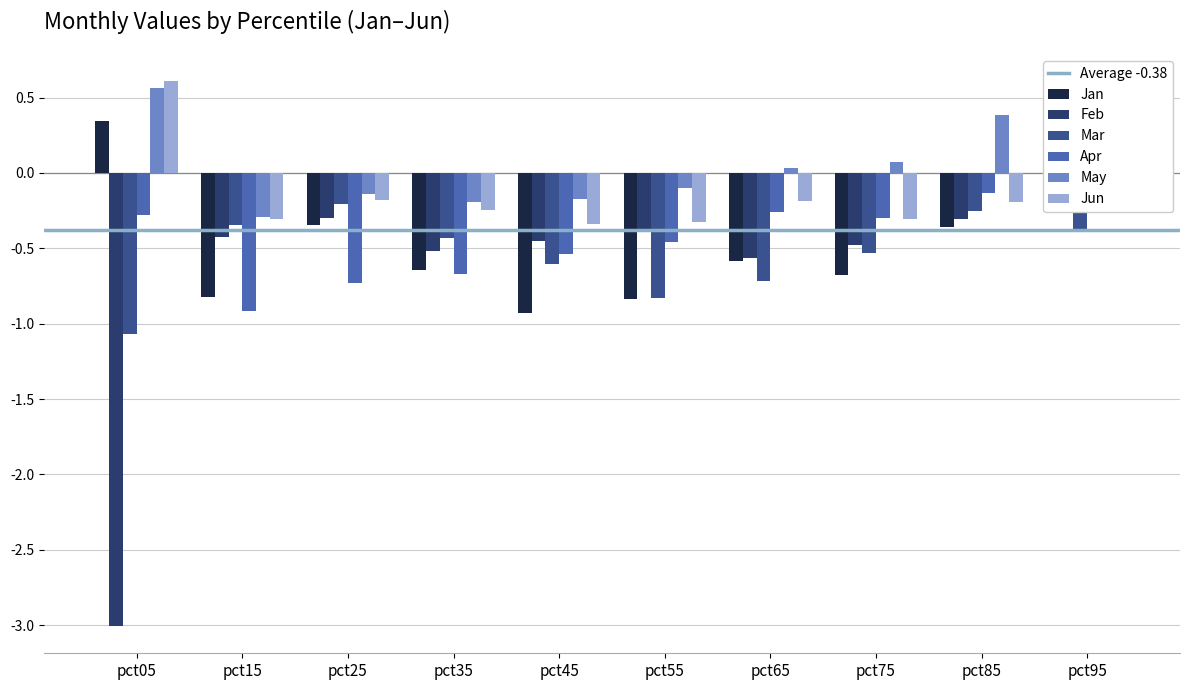

The Feb series shows -0.2 at pct75. True or false?

False